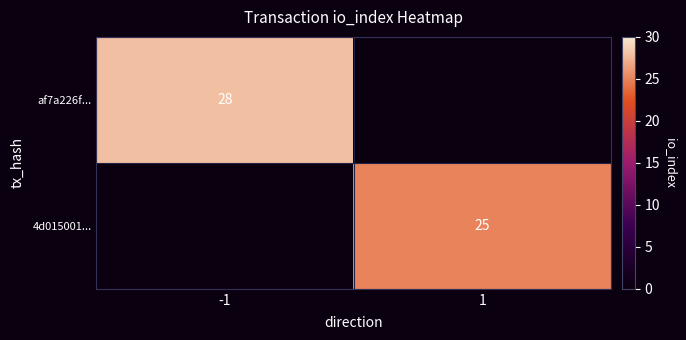

What is the total value across all series at -1?

28